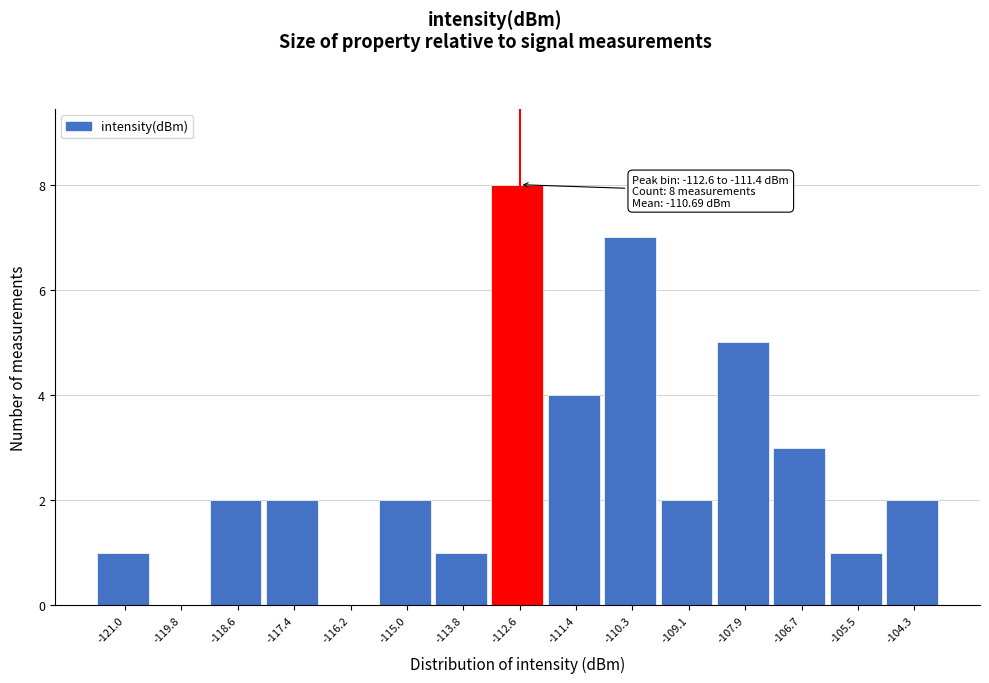

Reading left to right, what are all the values shown in this chart?

-121.0=1	-119.8=0	-118.6=2	-117.4=2	-116.2=0	-115.0=2	-113.8=1	-112.6=8	-111.4=4	-110.3=7	-109.1=2	-107.9=5	-106.7=3	-105.5=1	-104.3=2